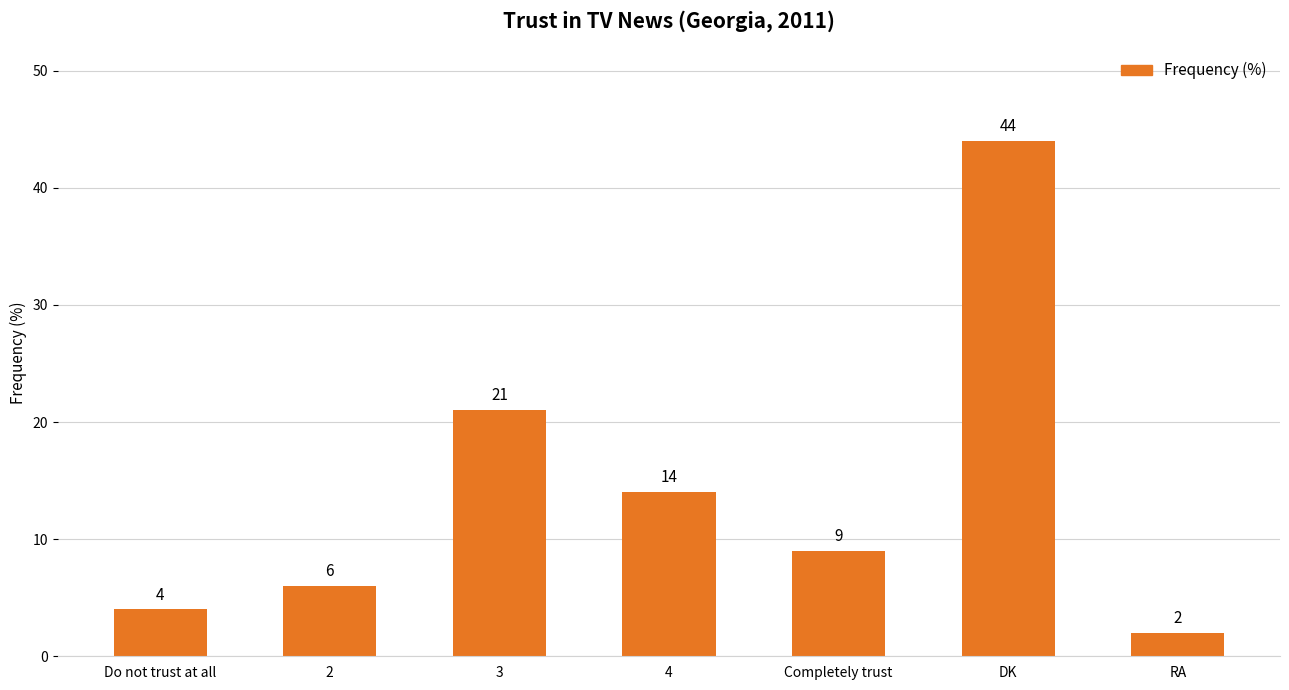

What is the maximum value shown in the chart?

44